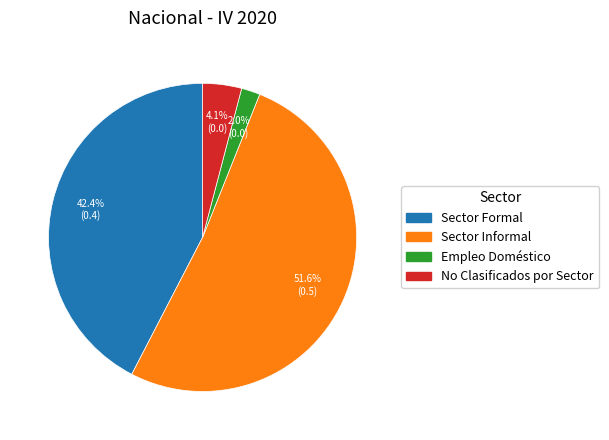

Does any single category account for the majority?

Yes